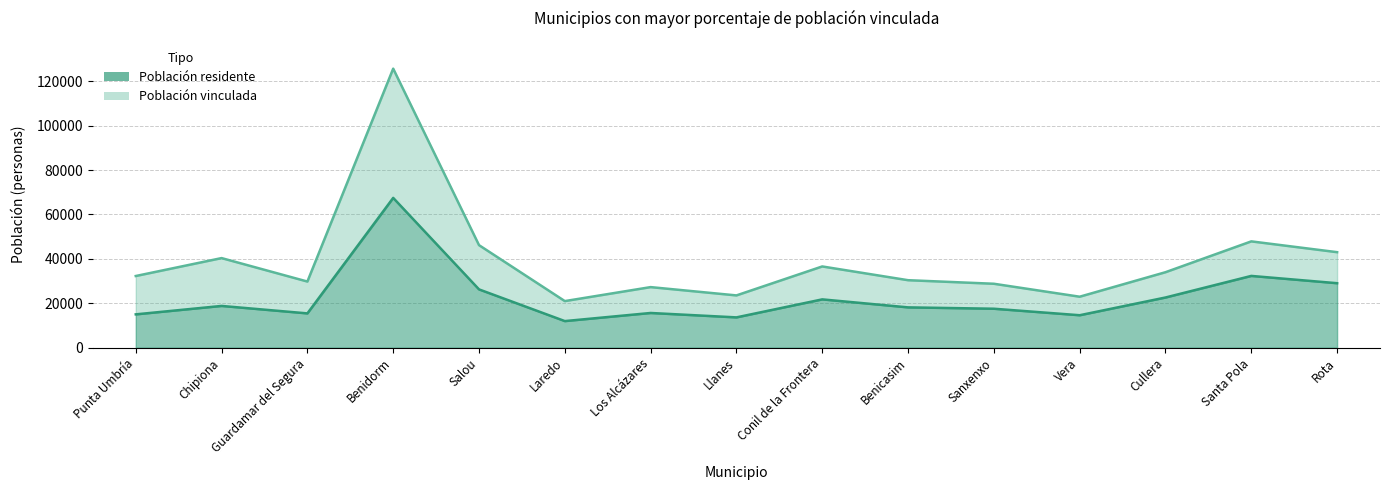

Which series changed the most between Punta Umbría and Salou?

Población vinculada